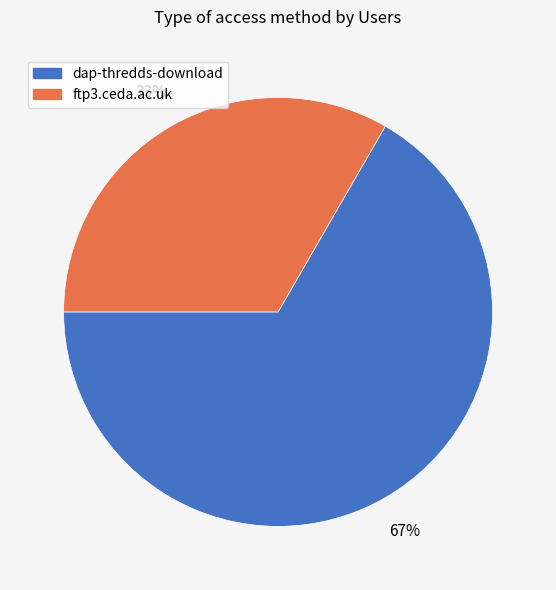

Approximately how many times larger is the value at dap-thredds-download compared to ftp3.ceda.ac.uk?

2.0